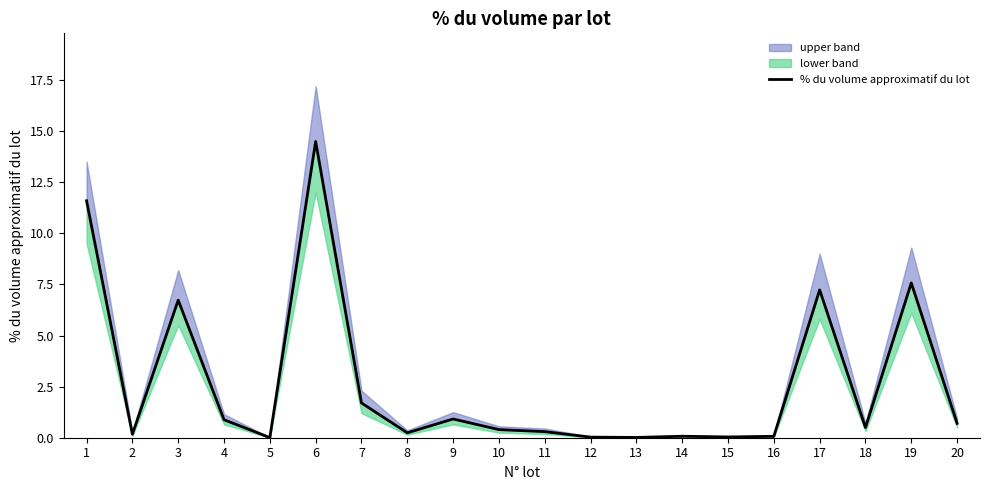

Reading left to right, transcribe all the data shown in this chart.

11.6	0.2	6.7	0.9	0.0	14.5	1.7	0.2	0.9	0.4	0.3	0.0	0.0	0.1	0.0	0.1	7.2	0.5	7.6	0.7